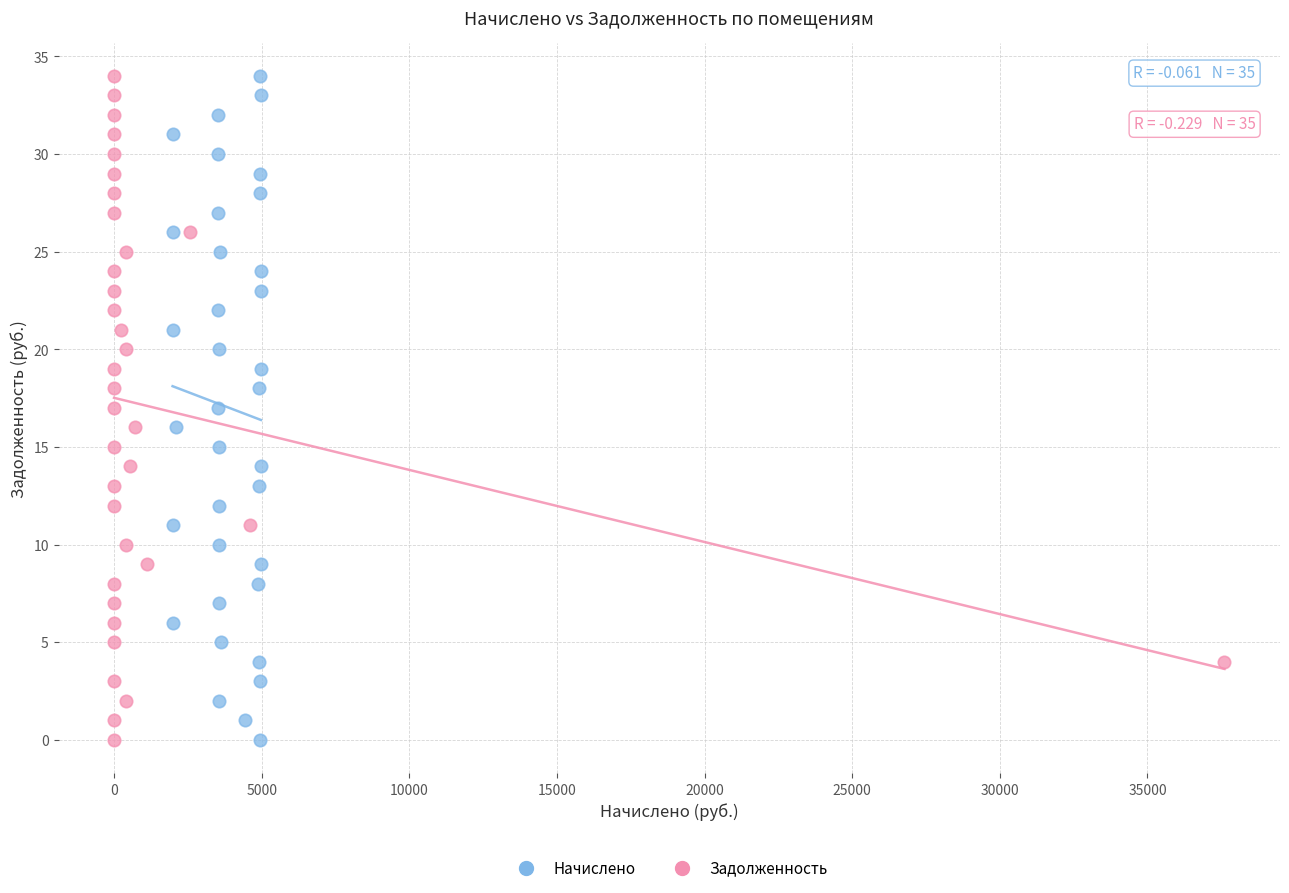

What are all the series names shown in the legend?

Начислено, Задолженность